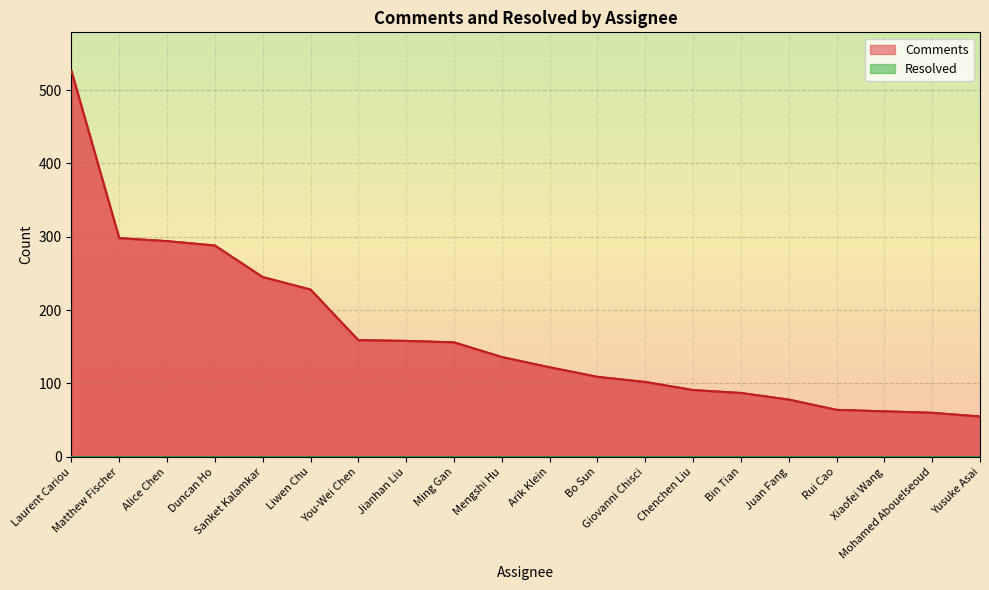

What is the greatest value displayed?

526